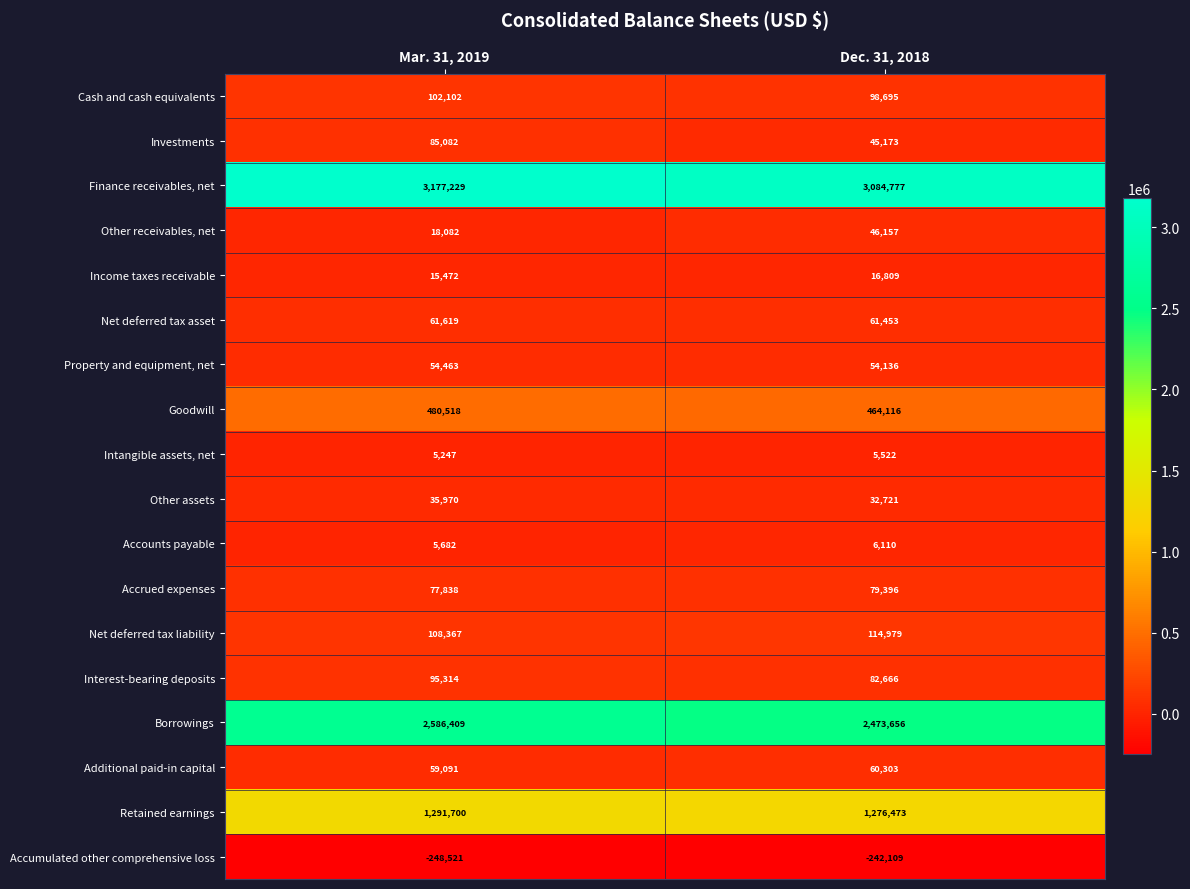

The Finance receivables, net series shows 5316100 at Dec. 31, 2018. True or false?

False